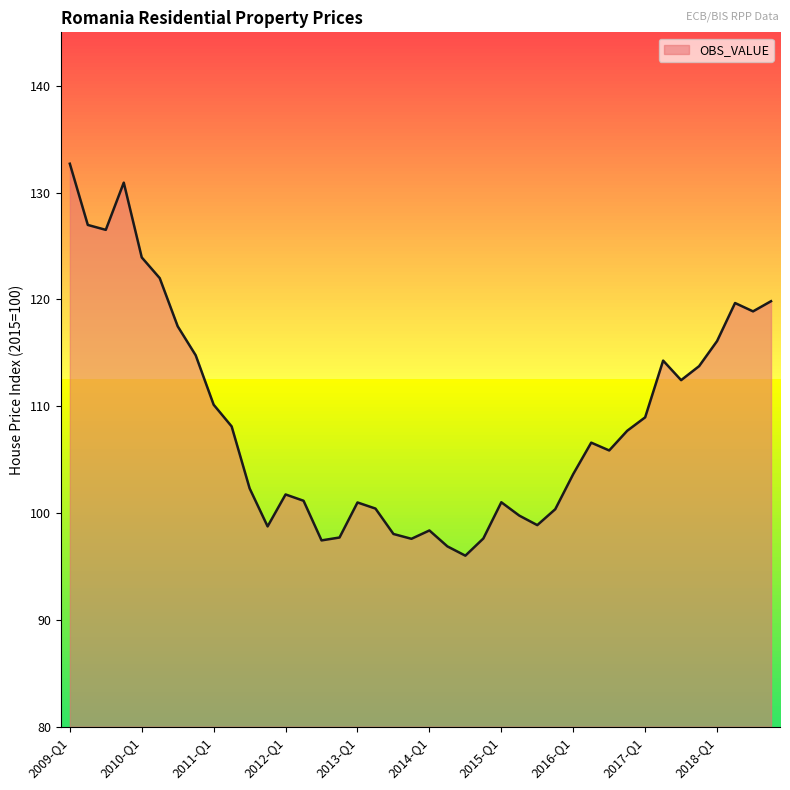

What is the difference between the maximum and minimum values?

36.7